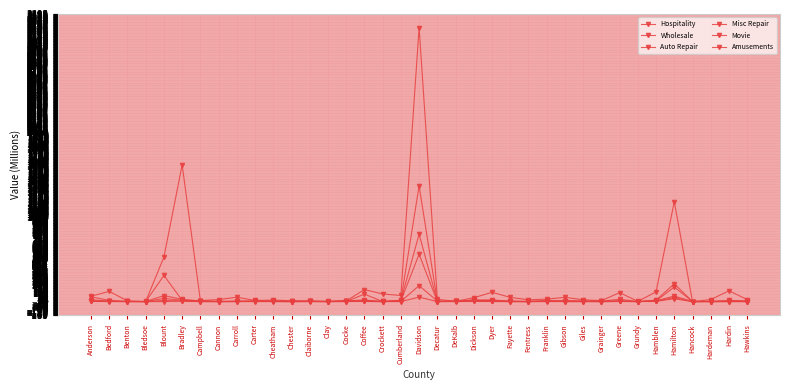

Does the chart display data point markers on the line(s)?

Yes